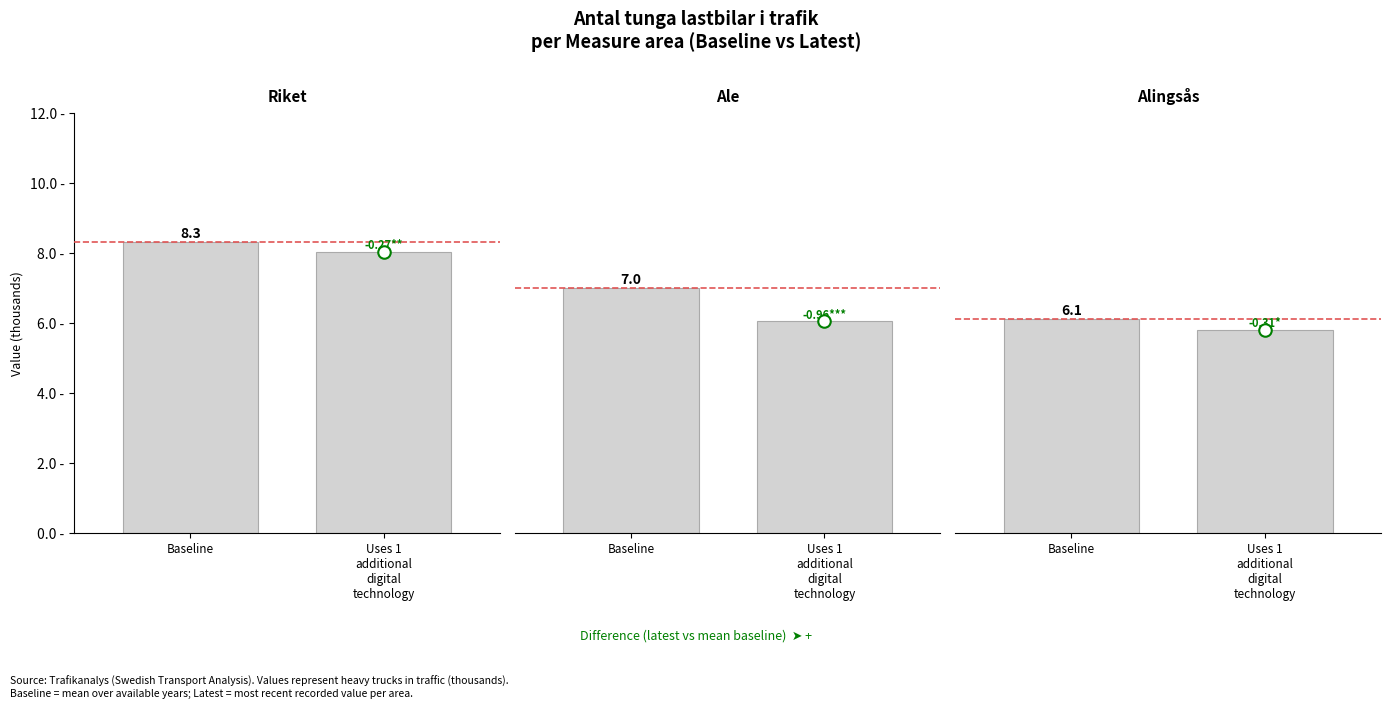

The Ale series shows 12.1 at Baseline. True or false?

False